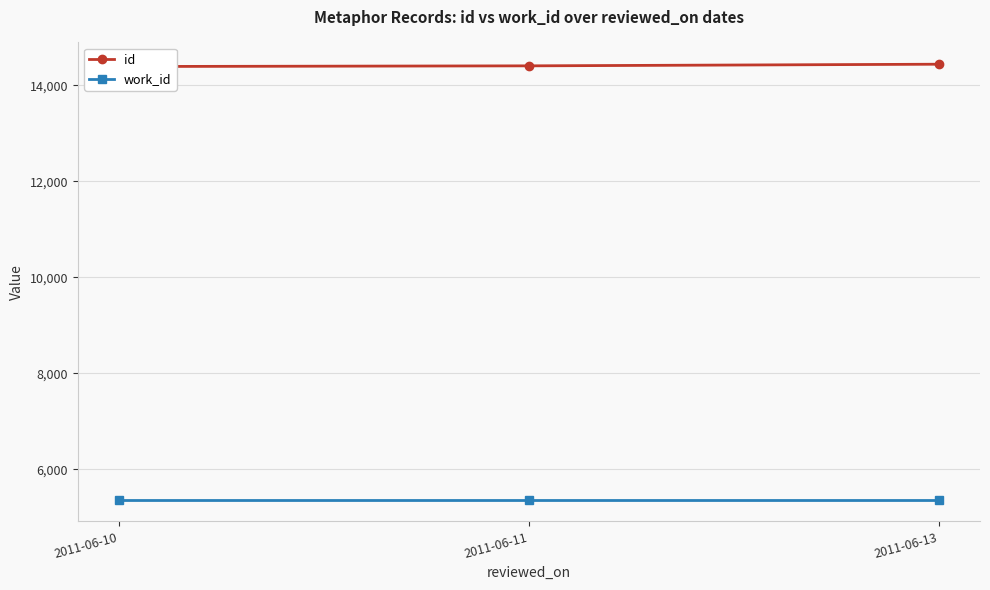

How many id values are between 14388 and 14436?

3